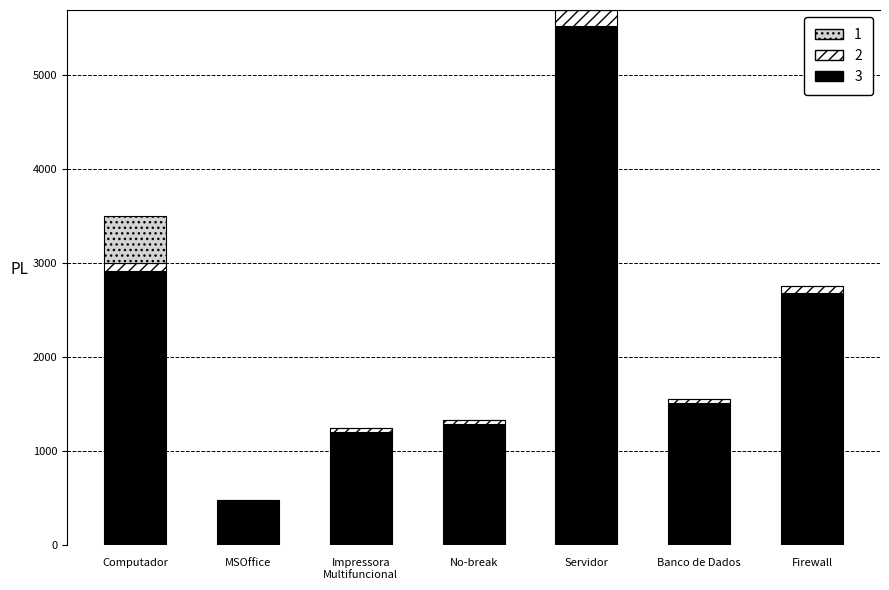

At which category is the sum across all series the highest?

Servidor